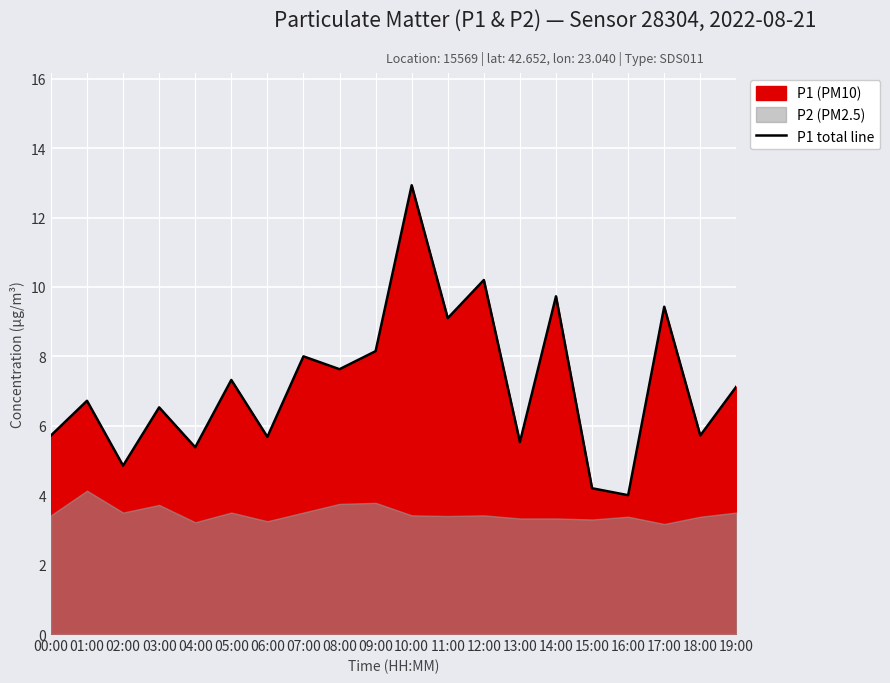

What is the value of the 6th point from the left?

7.3